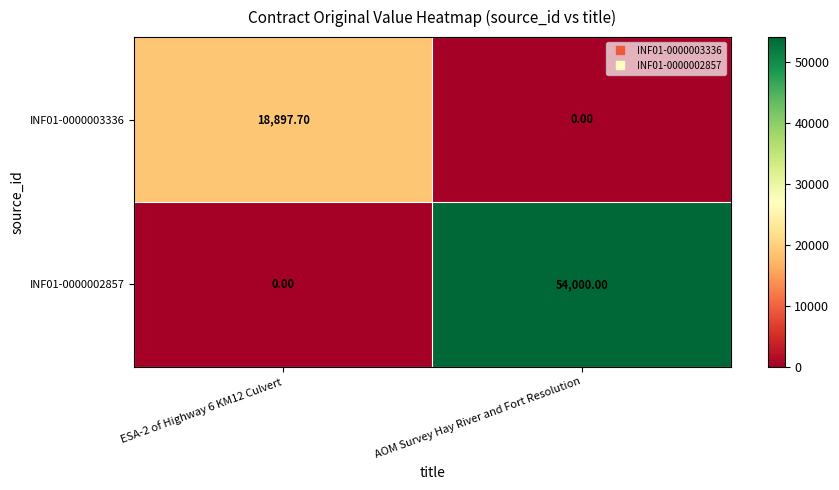

Which series has the largest total across all categories?

INF01-0000002857